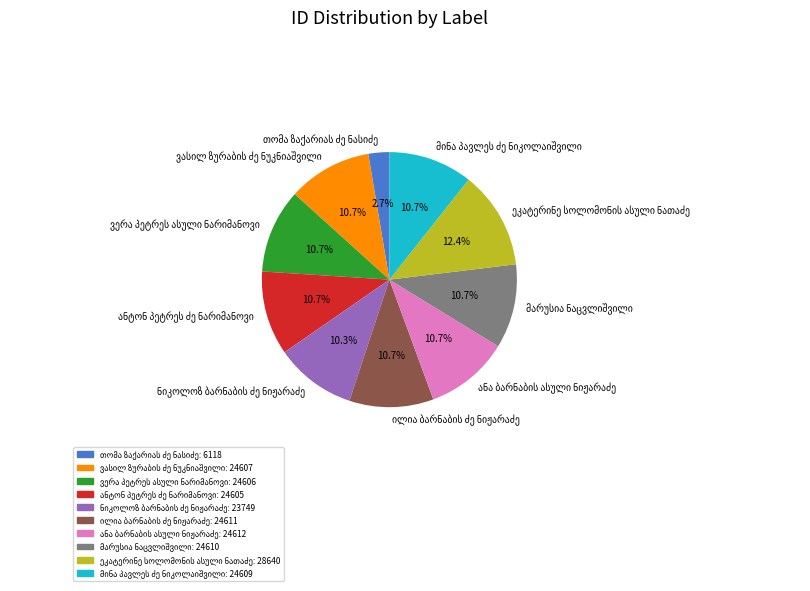

Is there a majority slice in this chart?

No